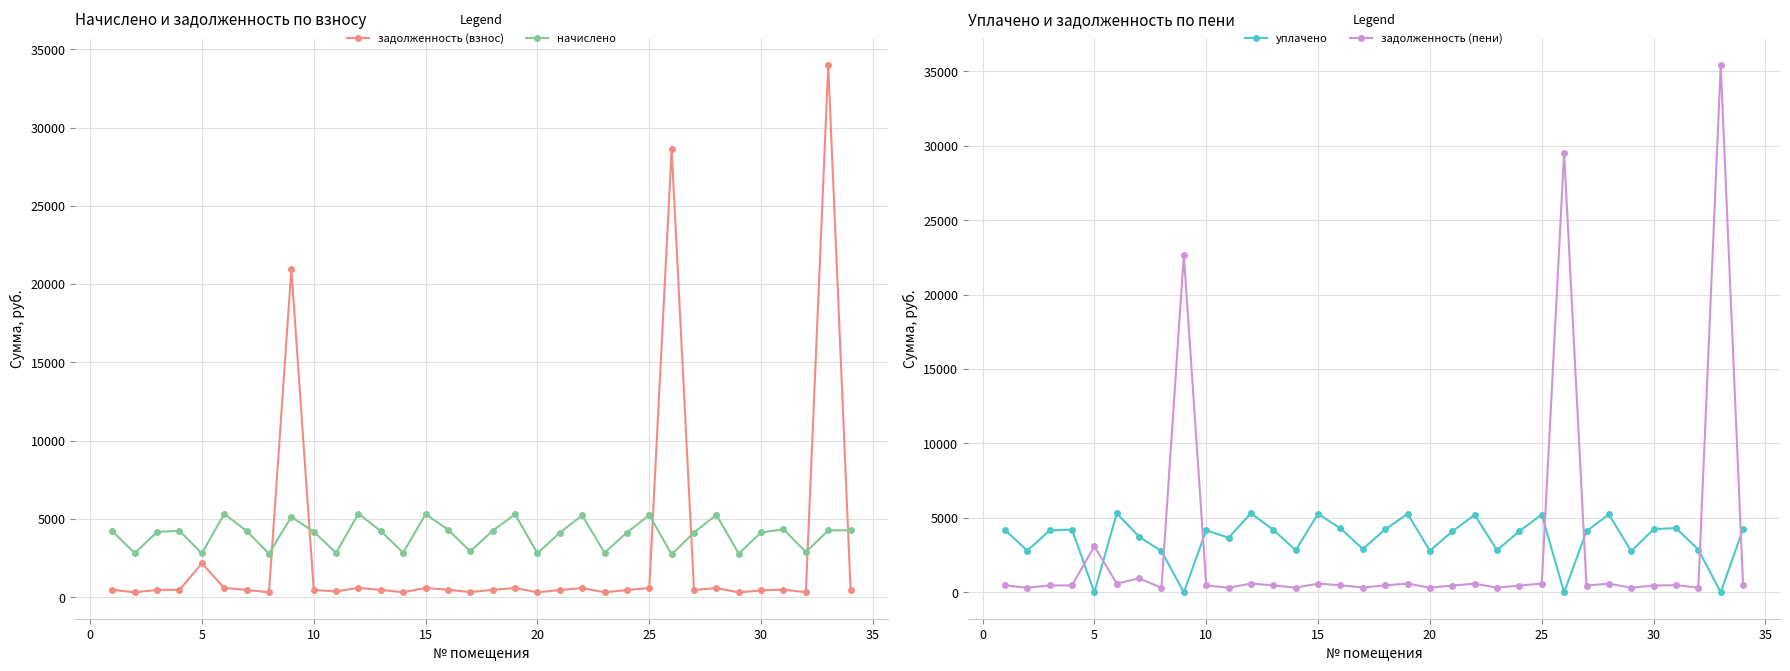

After their last crossing, which series has the higher values: начислено or задолженность (взнос)?

начислено